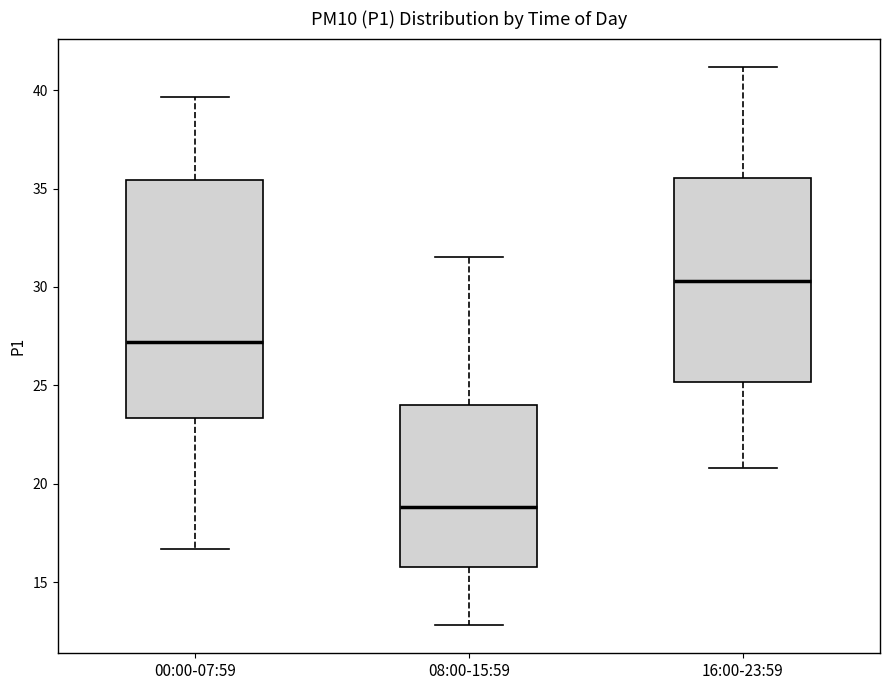

Reading left to right, transcribe this box plot: for each box, give where its median line is, the range the box spans, and where its two whiskers end, as read against the y-axis. The values are not printed on the chart, so give them approximately, as read against the axis.

00:00-07:59: median 27.0, box 23.5 to 35.5, whiskers 16.5 to 39.5
08:00-15:59: median 19.0, box 16.0 to 24.0, whiskers 13.0 to 31.5
16:00-23:59: median 30.5, box 25.0 to 35.5, whiskers 21.0 to 41.0